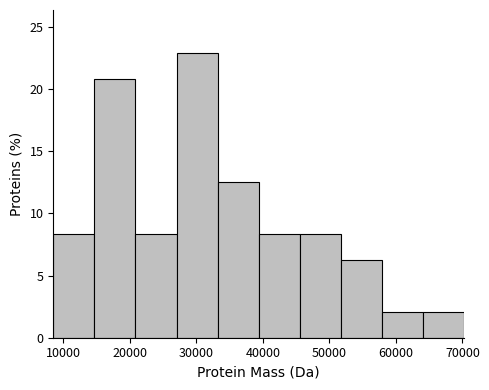

Reading left to right, transcribe this chart: for each bar, give the range it covers on the x-axis and its height. Neither the bar edges nor the heights are printed on the chart, so give them approximately, as read against the axes.

9000 to 15000: 8.5
15000 to 21000: 21.0
21000 to 27000: 8.5
27000 to 33000: 23.0
33000 to 39000: 12.5
39000 to 46000: 8.5
46000 to 52000: 8.5
52000 to 58000: 6.5
58000 to 64000: 2.0
64000 to 70000: 2.0